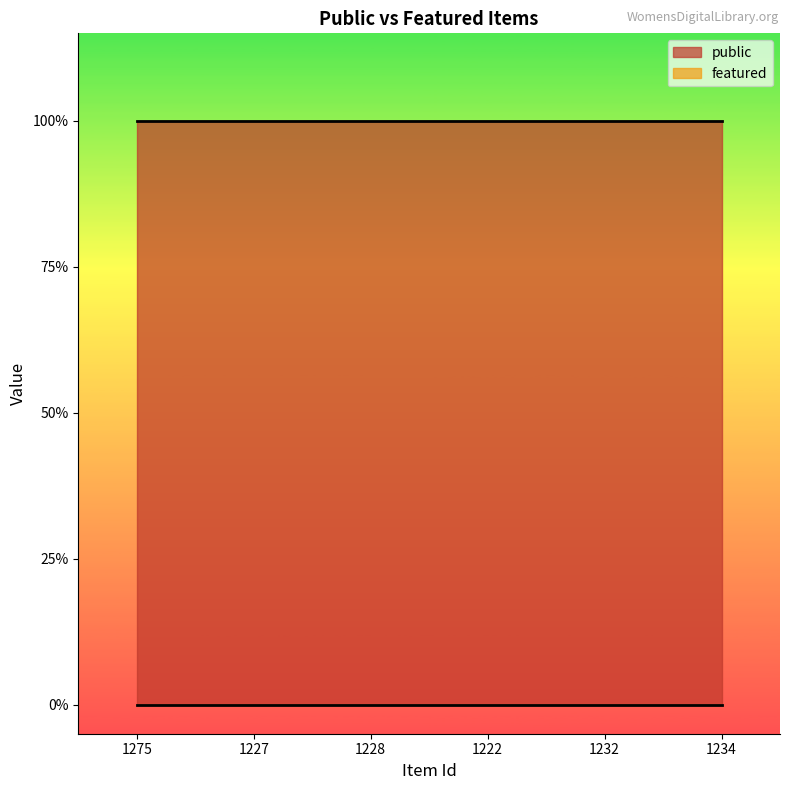

What is the sum of the public values at 1275 and 1222?

2